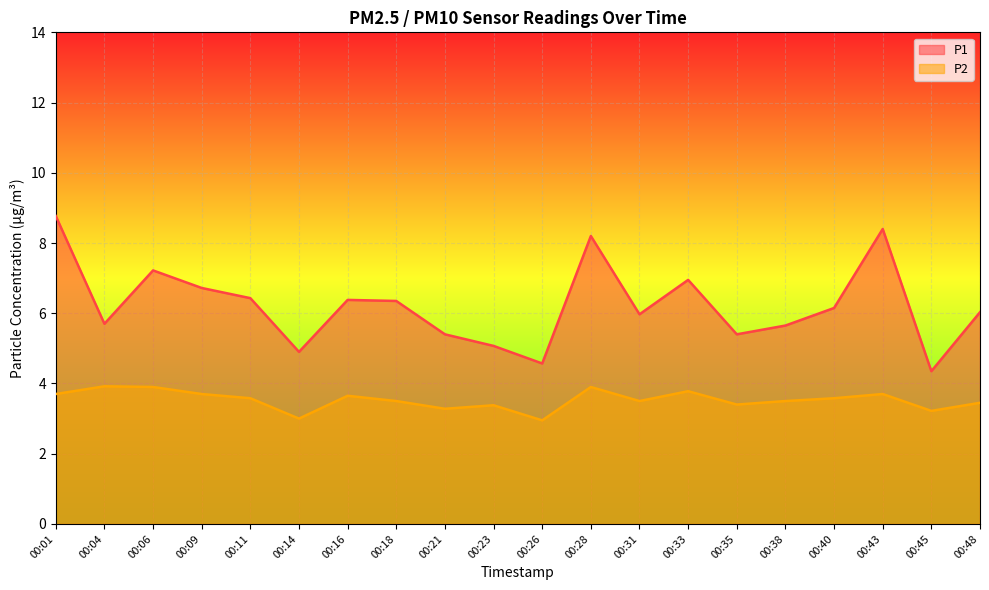

Where does the P1 series first go above 6?

00:01